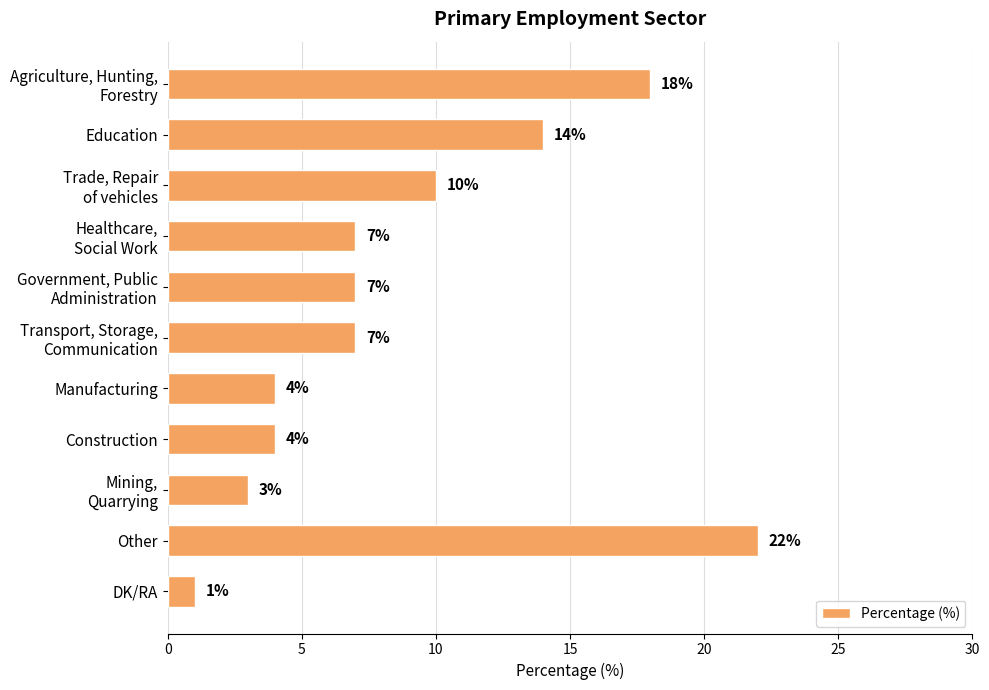

Reading top to bottom, list all the values displayed in this chart.

18	14	10	7	7	7	4	4	3	22	1